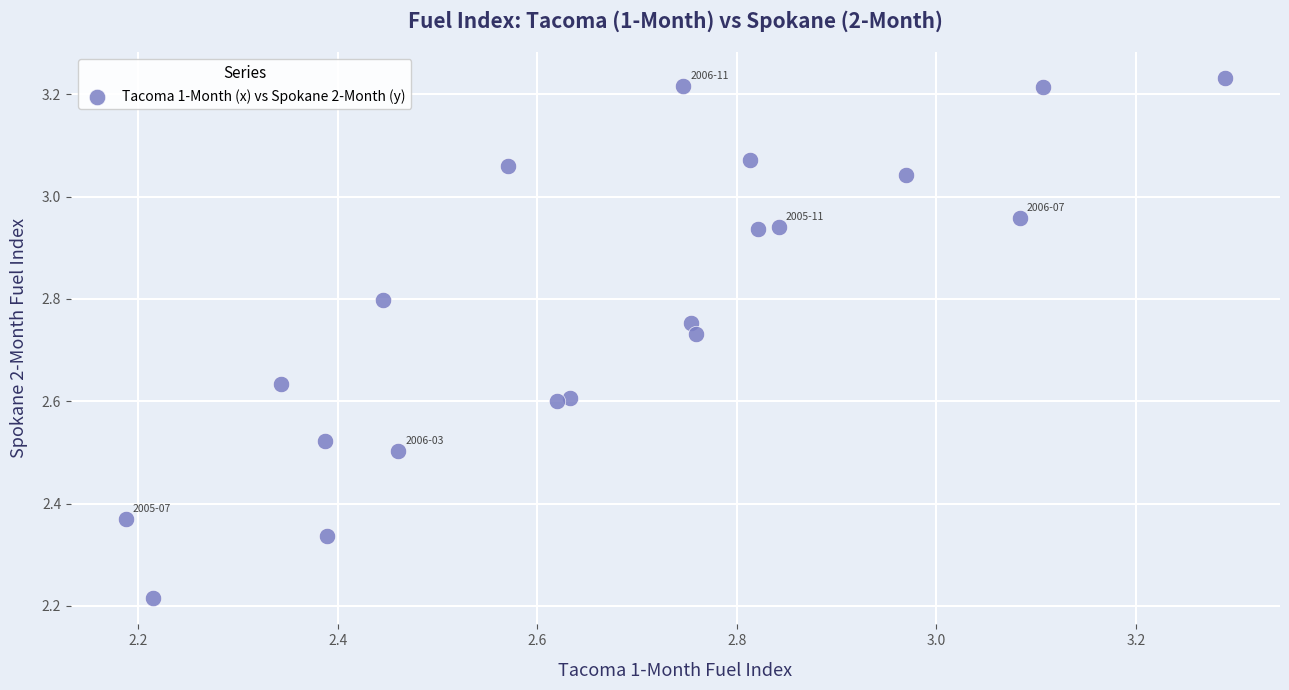

What is the range of X values (max minus min)?

1.1